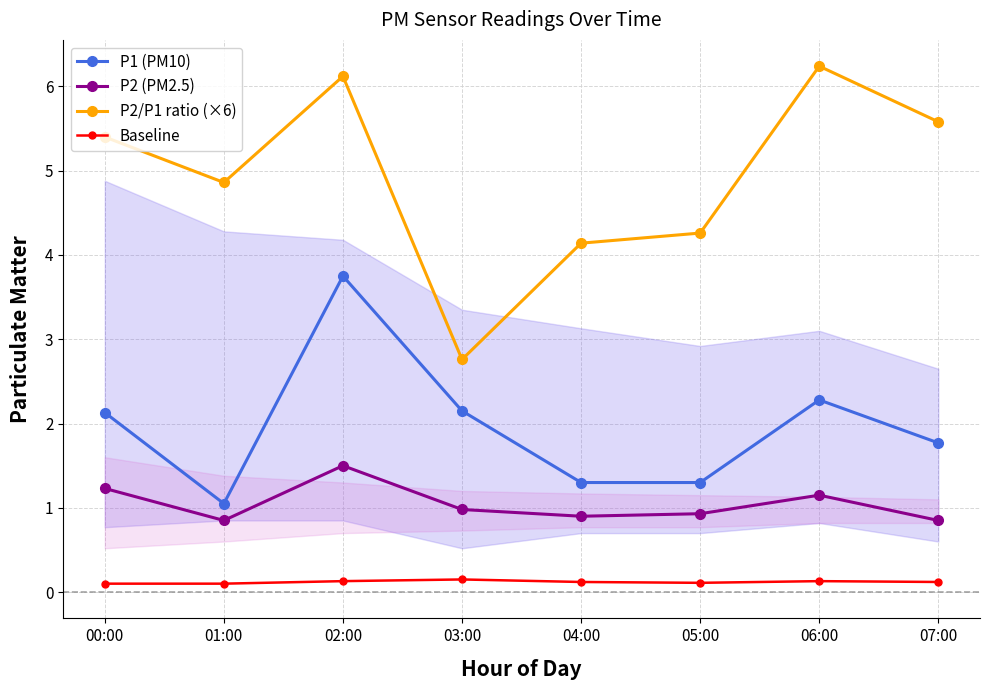

Is this an area chart (filled region under the line)?

No